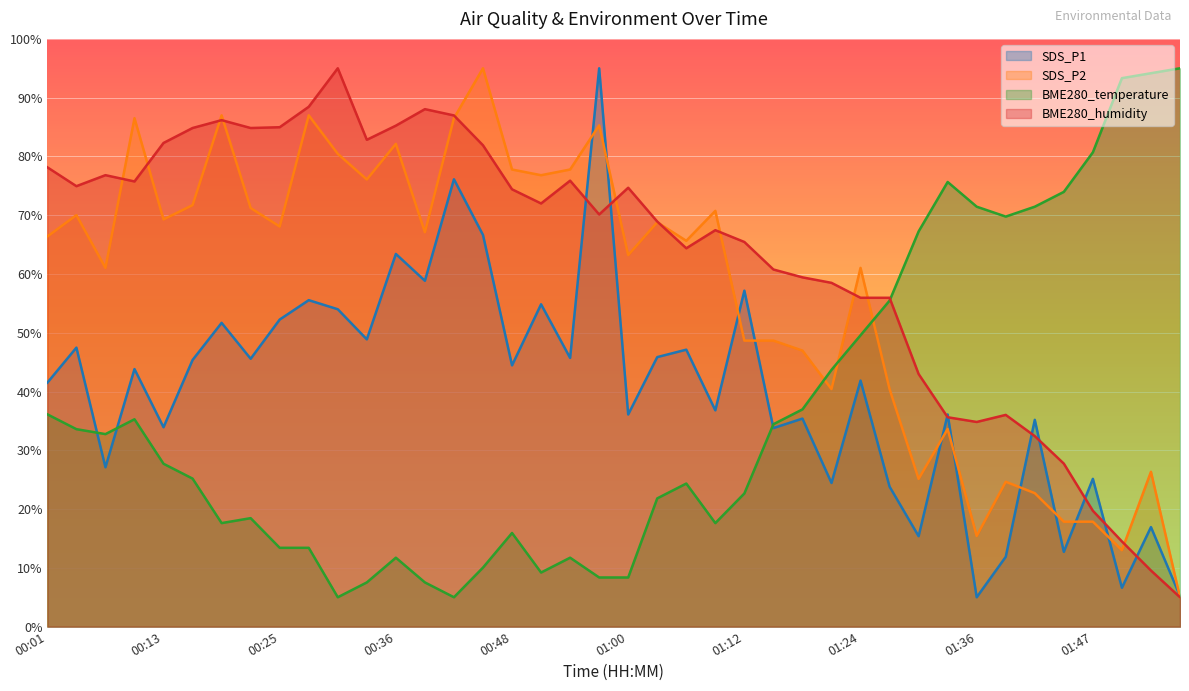

Which series changed the most between 00:13 and 00:54?

BME280_temperature